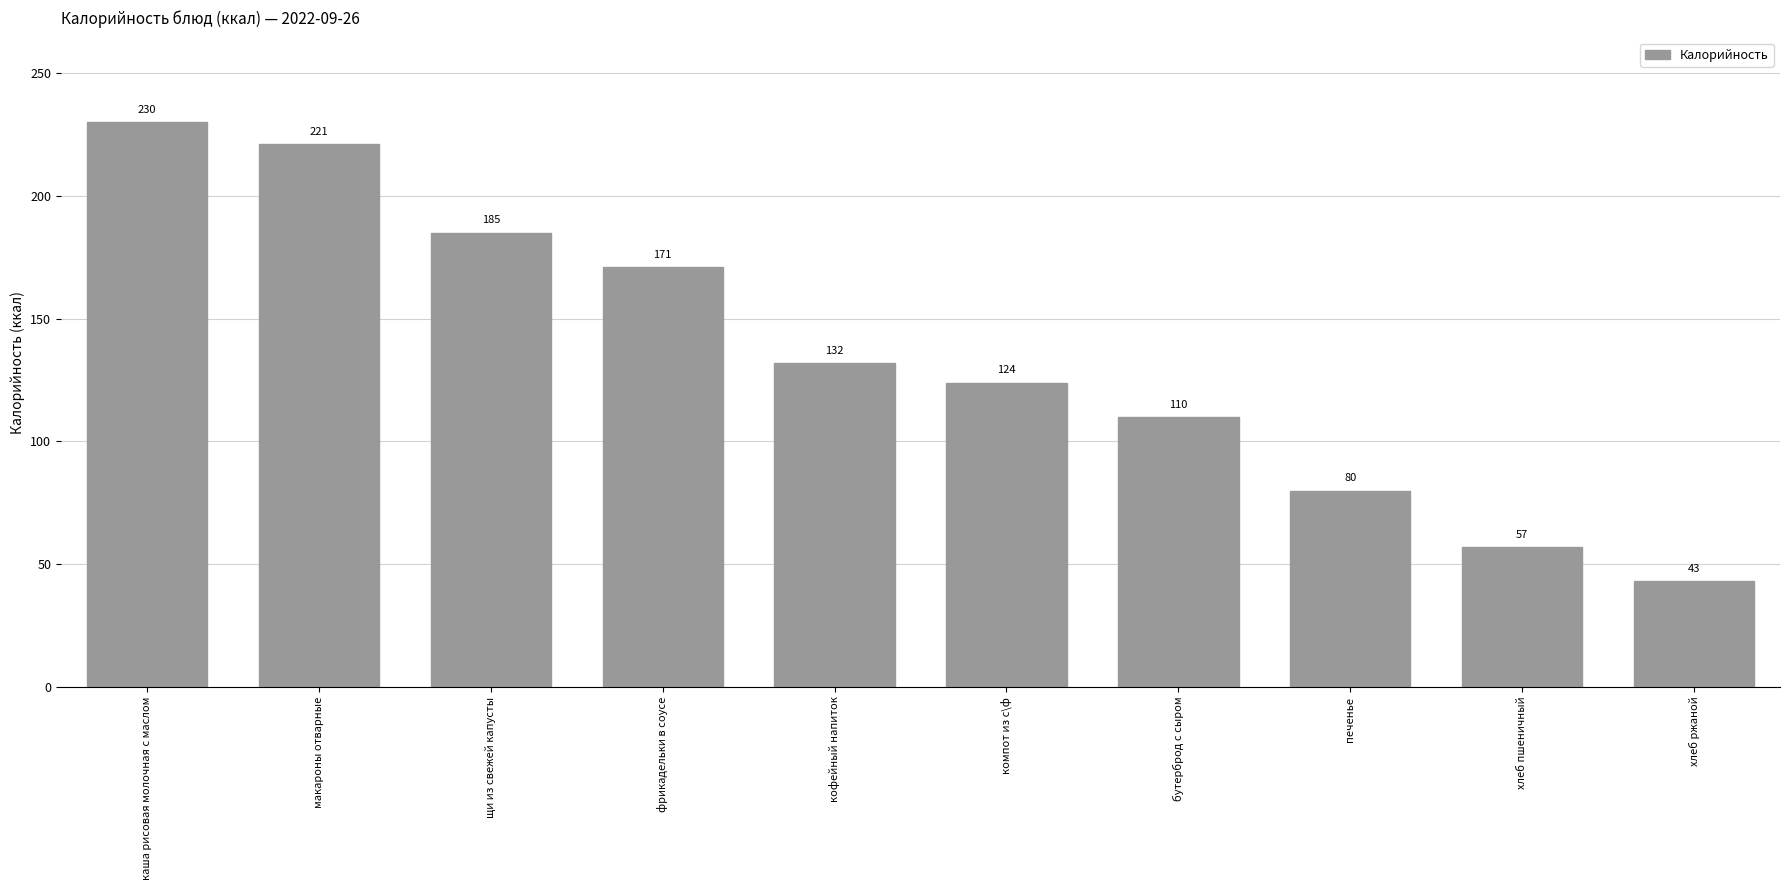

What is the maximum value shown in the chart?

230